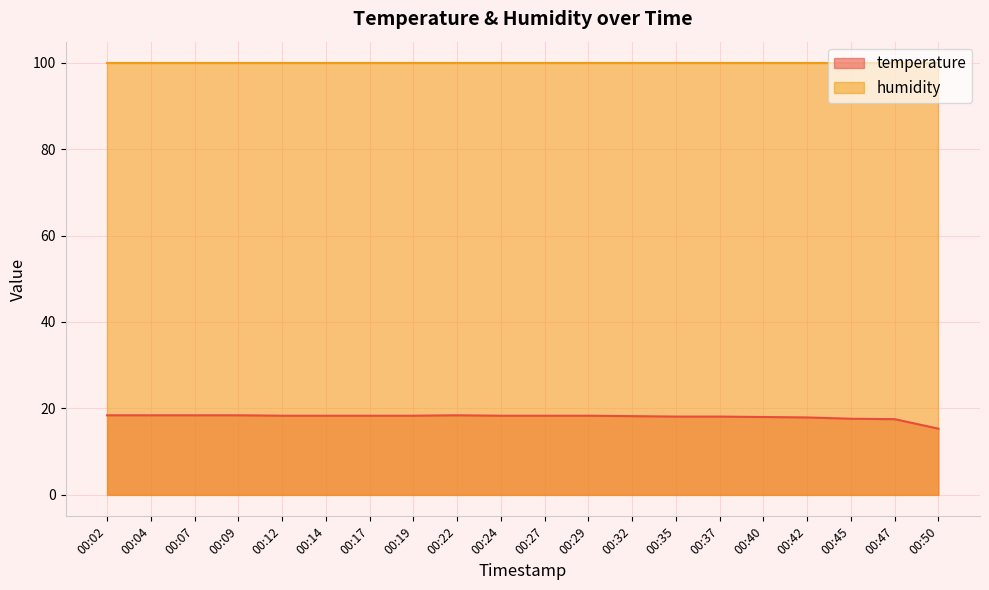

Rank the categories by value from lowest to highest.

00:50, 00:47, 00:45, 00:42, 00:40, 00:35, 00:37, 00:32, 00:12, 00:14, 00:17, 00:19, 00:24, 00:27, 00:29, 00:02, 00:04, 00:07, 00:09, 00:22